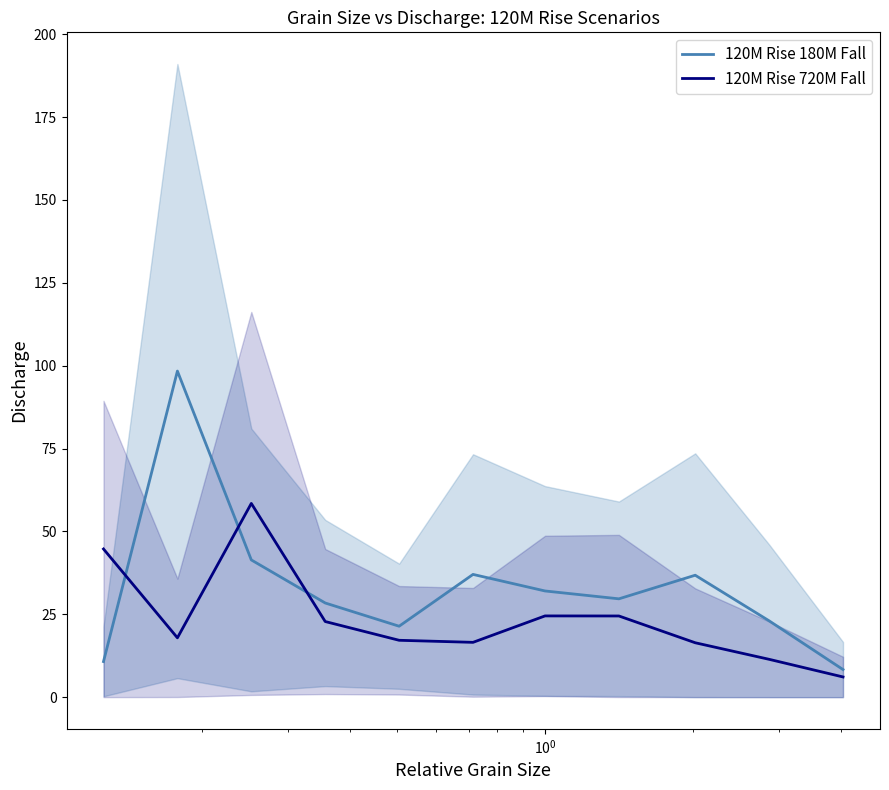

How many values in the 120M Rise 180M Fall series exceed 29?

6